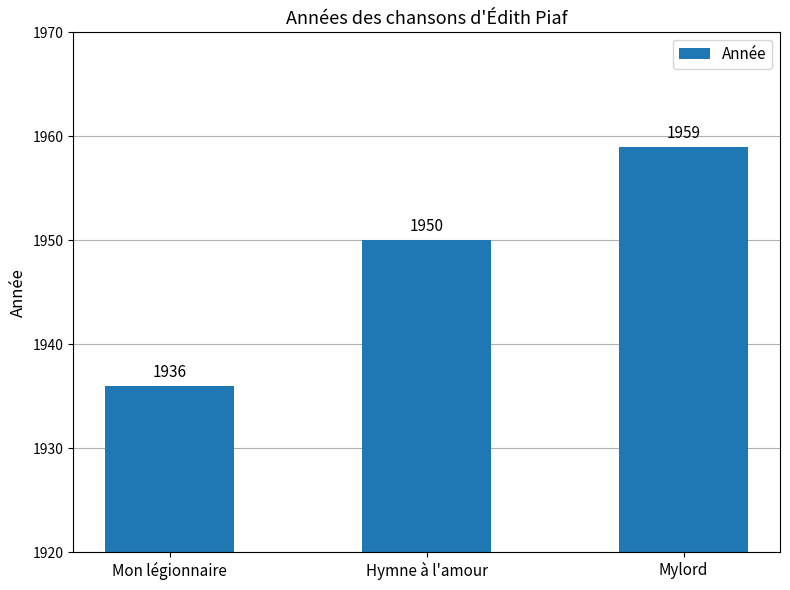

Which category has the highest value across all series?

Mylord